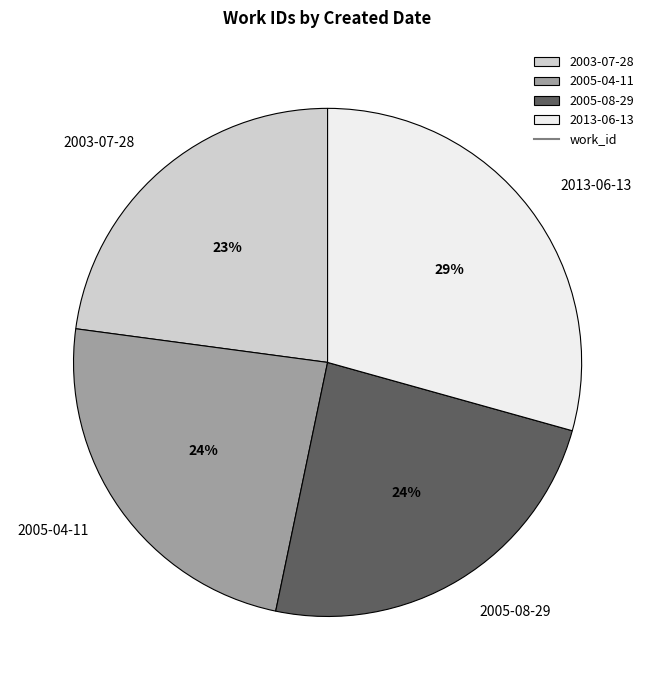

Does 2005-08-29 represent more than half of the total?

No